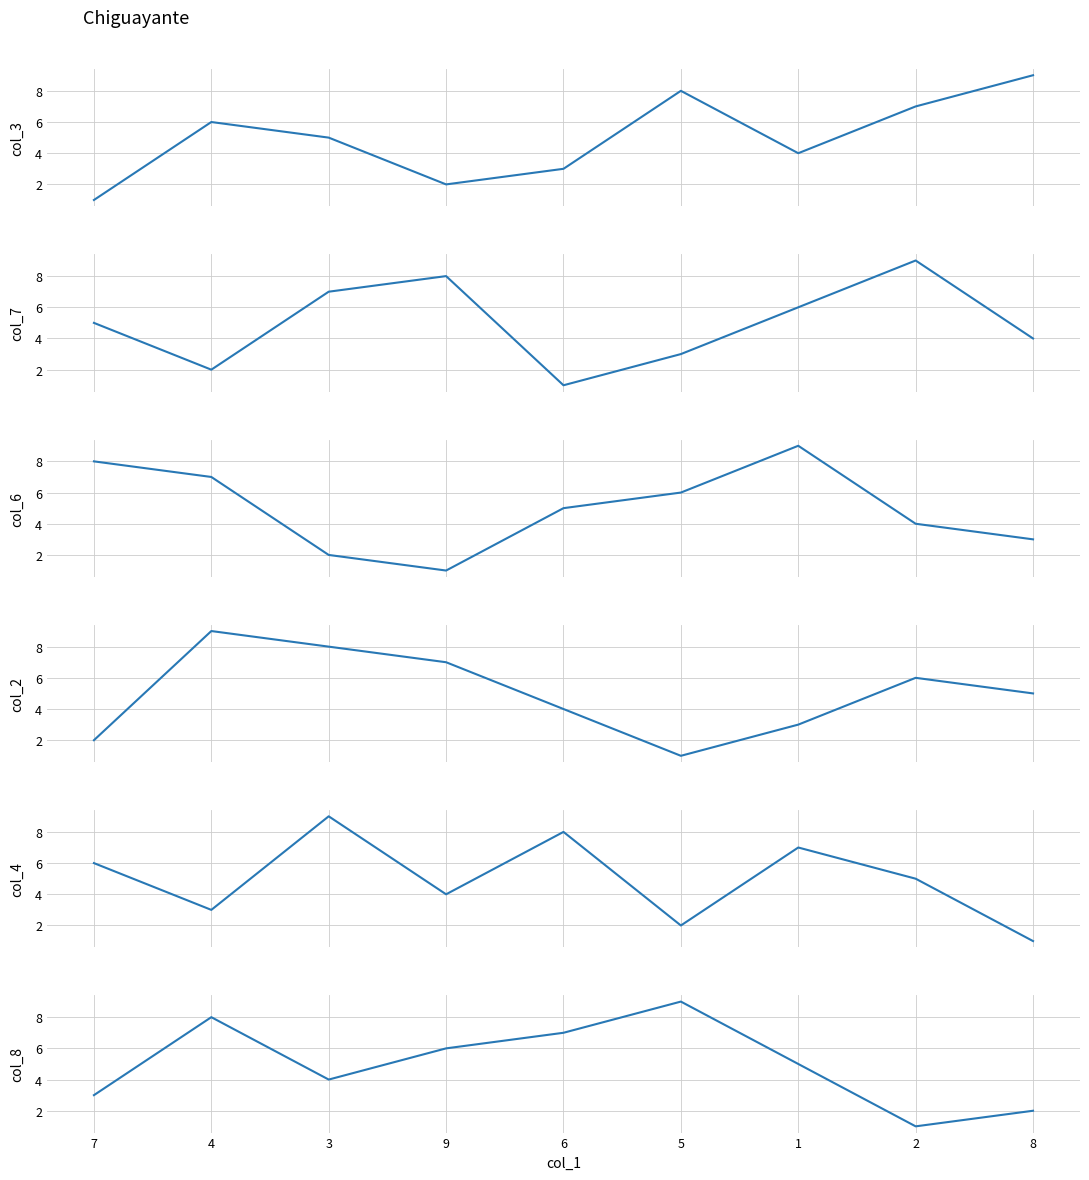

What are all the series names shown in the legend?

col_3, col_7, col_6, col_2, col_4, col_8